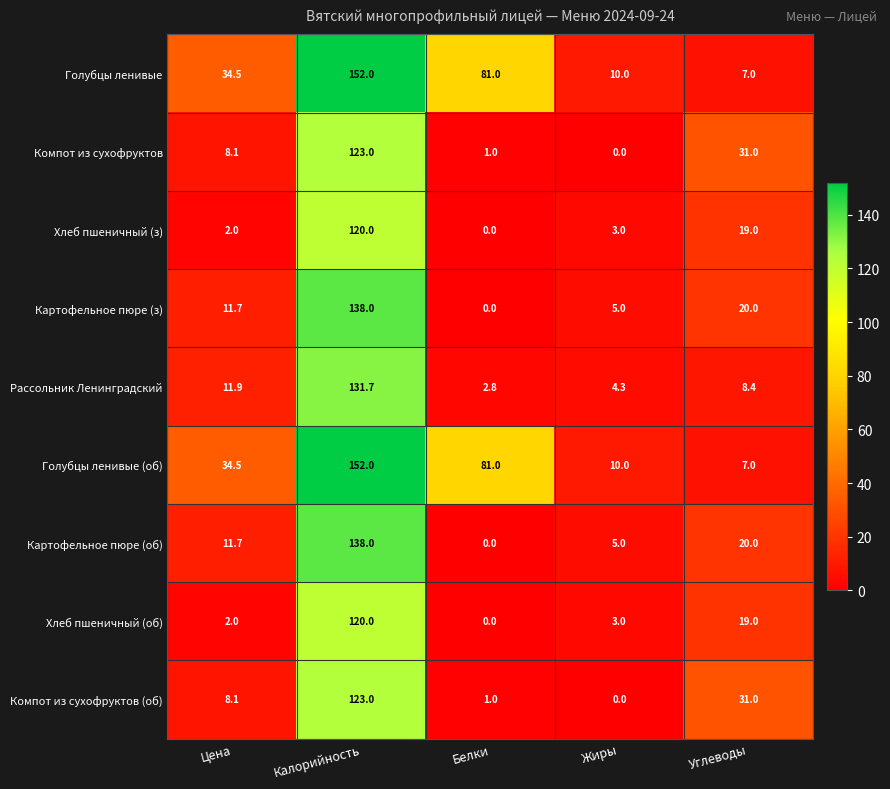

At which category is the sum across all series the highest?

Калорийность